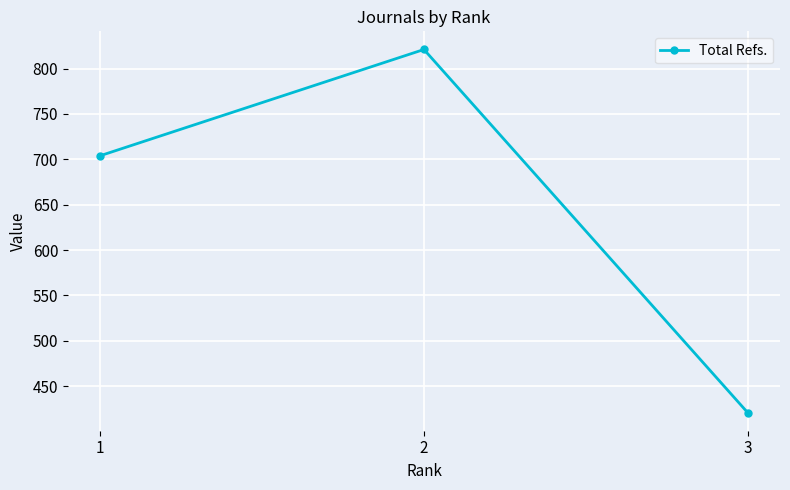

At which category does the chart reach its peak across all series?

2